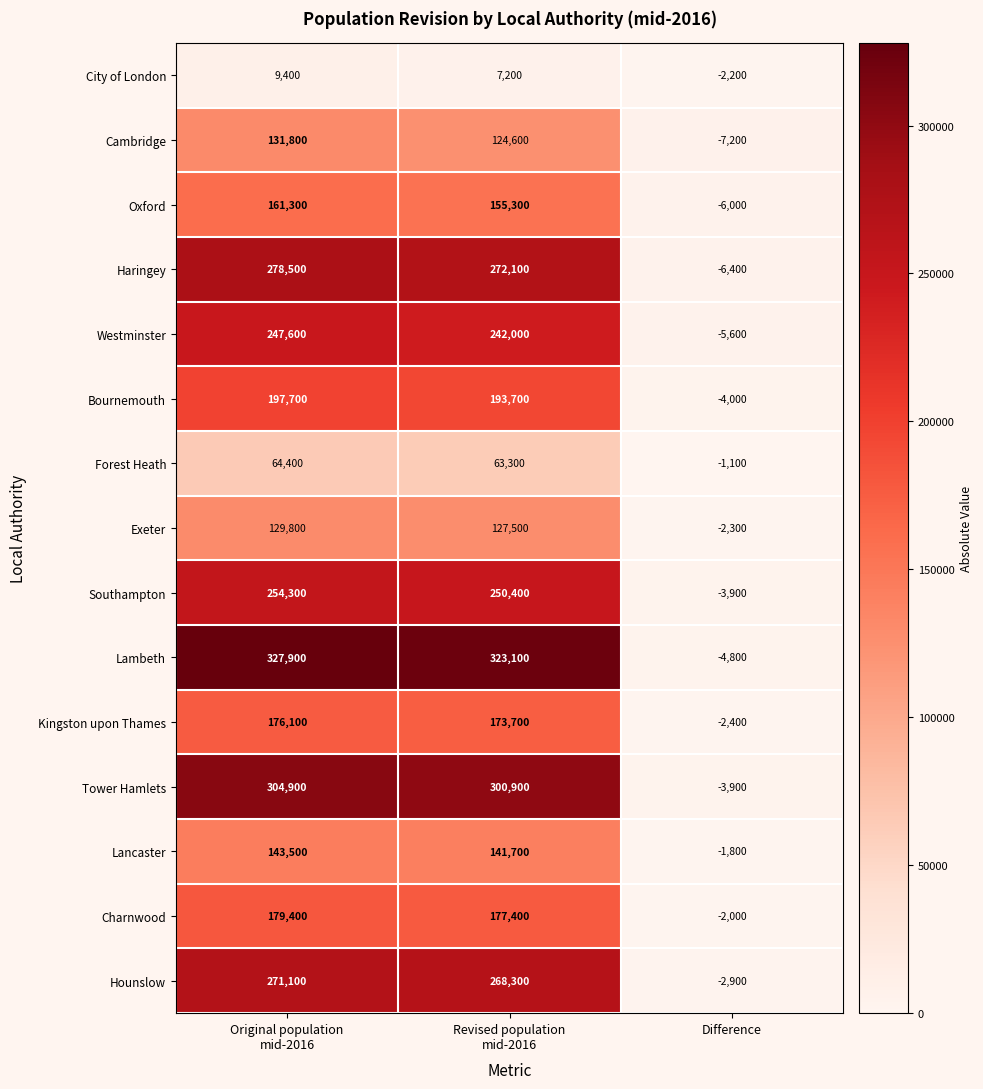

What value does the Hounslow series have at Difference?

-2900